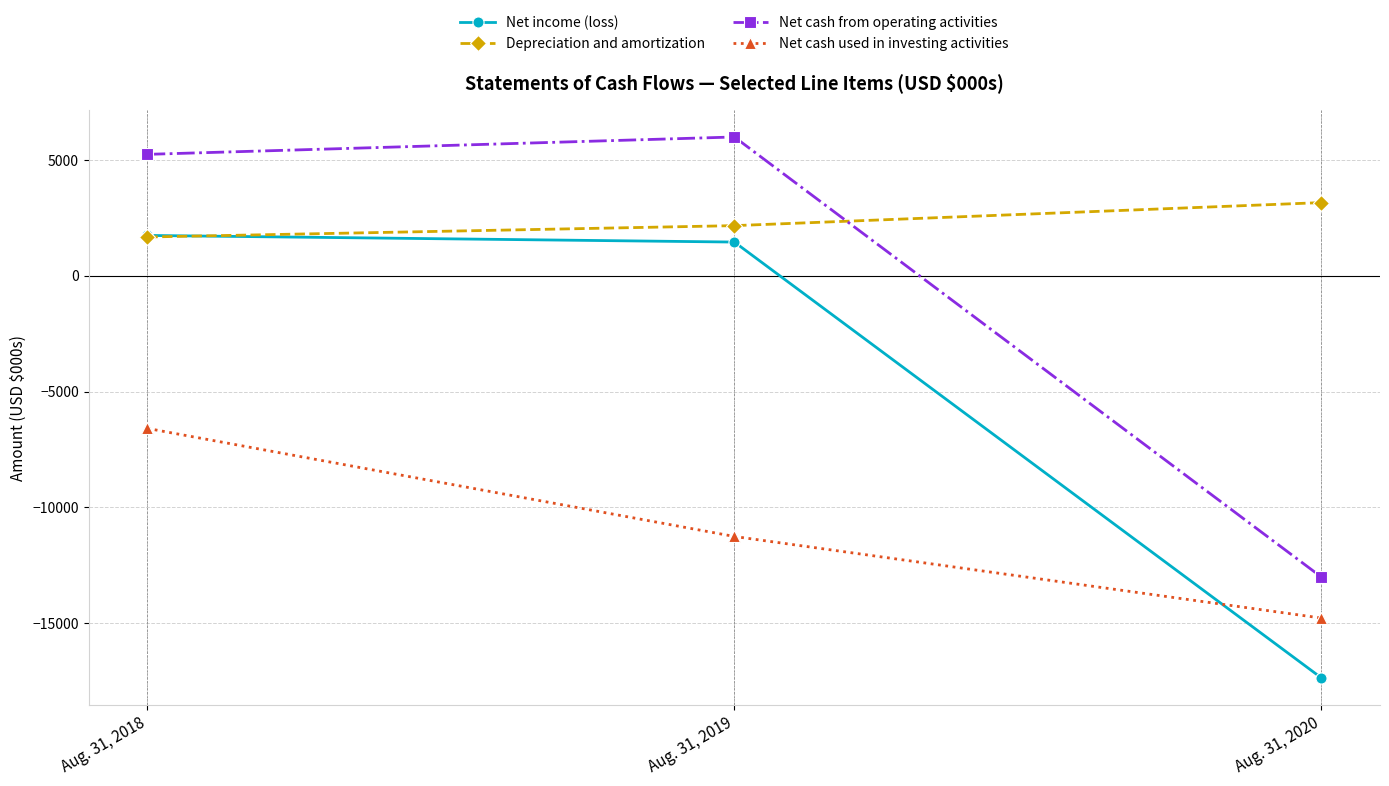

List the labels in order of Depreciation and amortization value, largest first.

Aug. 31, 2020, Aug. 31, 2019, Aug. 31, 2018